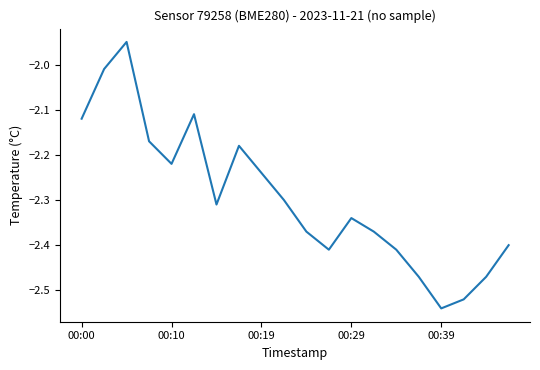

At which category does the data reach its first local valley?

00:10